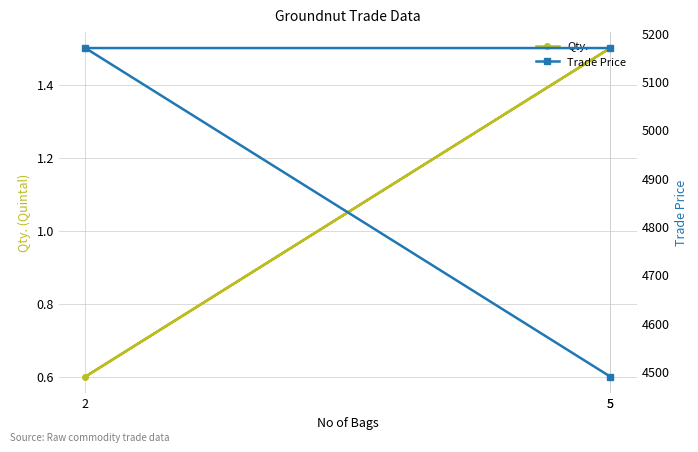

Which series has the largest range (max minus min)?

Trade Price